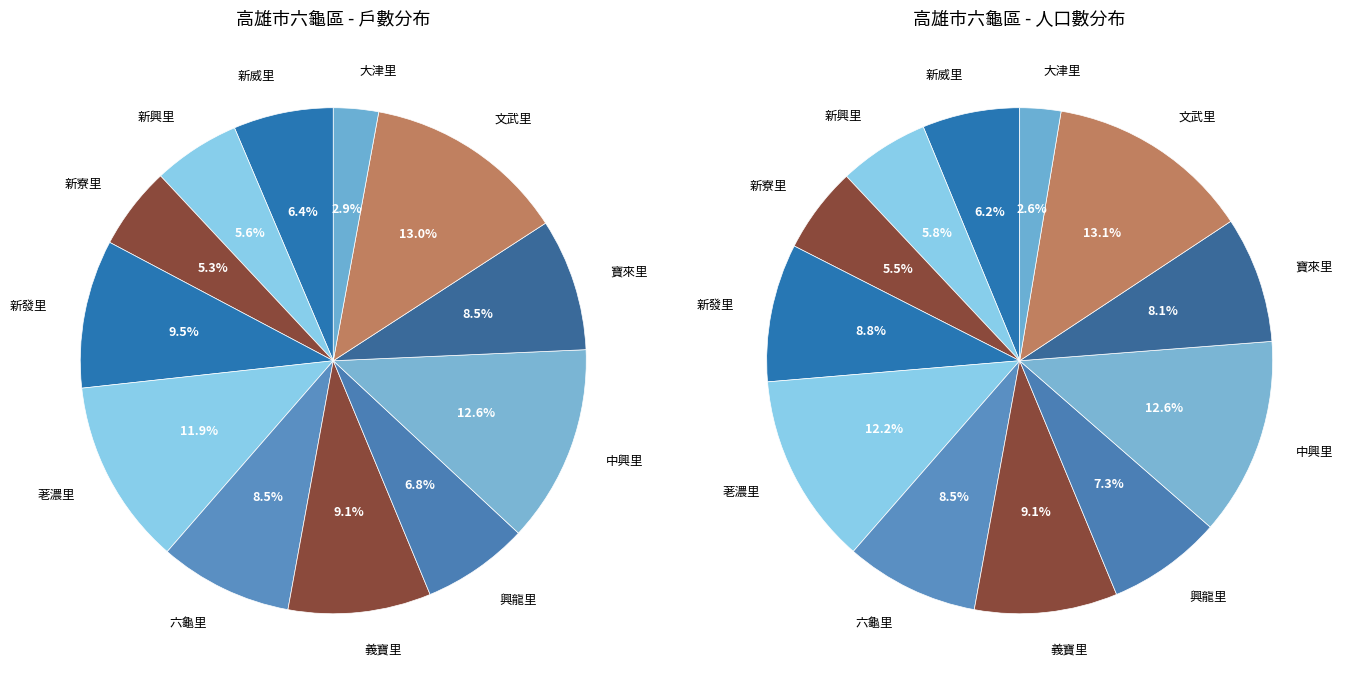

Does 新興里 account for over 50% of the chart?

No